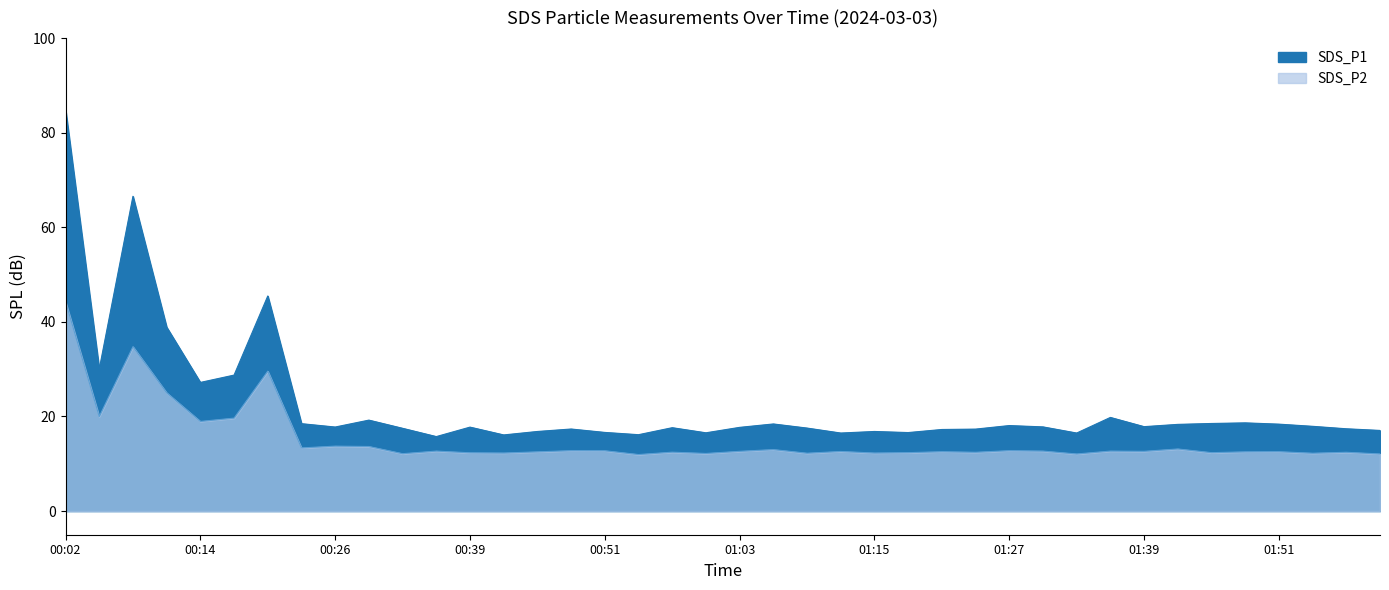

Rank the series at 01:39 from lowest to highest value.

SDS_P2, SDS_P1